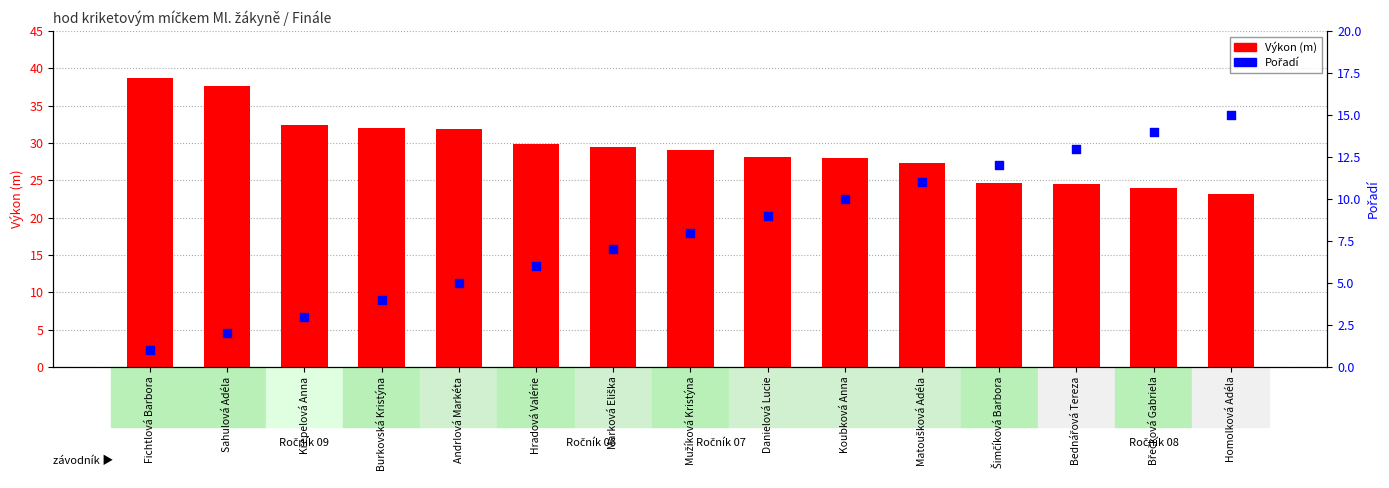

Is the value of Pořadí at Burkovská Kristýna greater than the value of Výkon (m) at Matoušková Adéla?

No